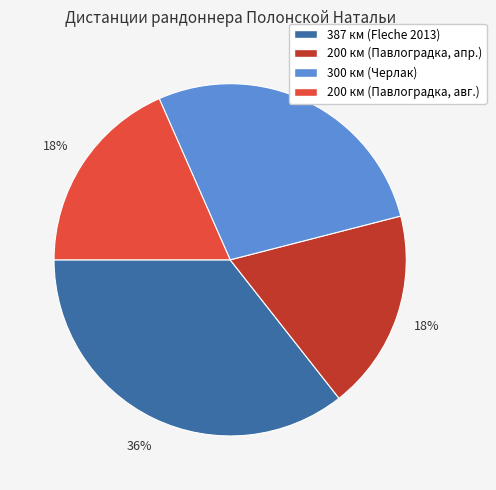

To the nearest percent, what is the average slice percentage?

25%